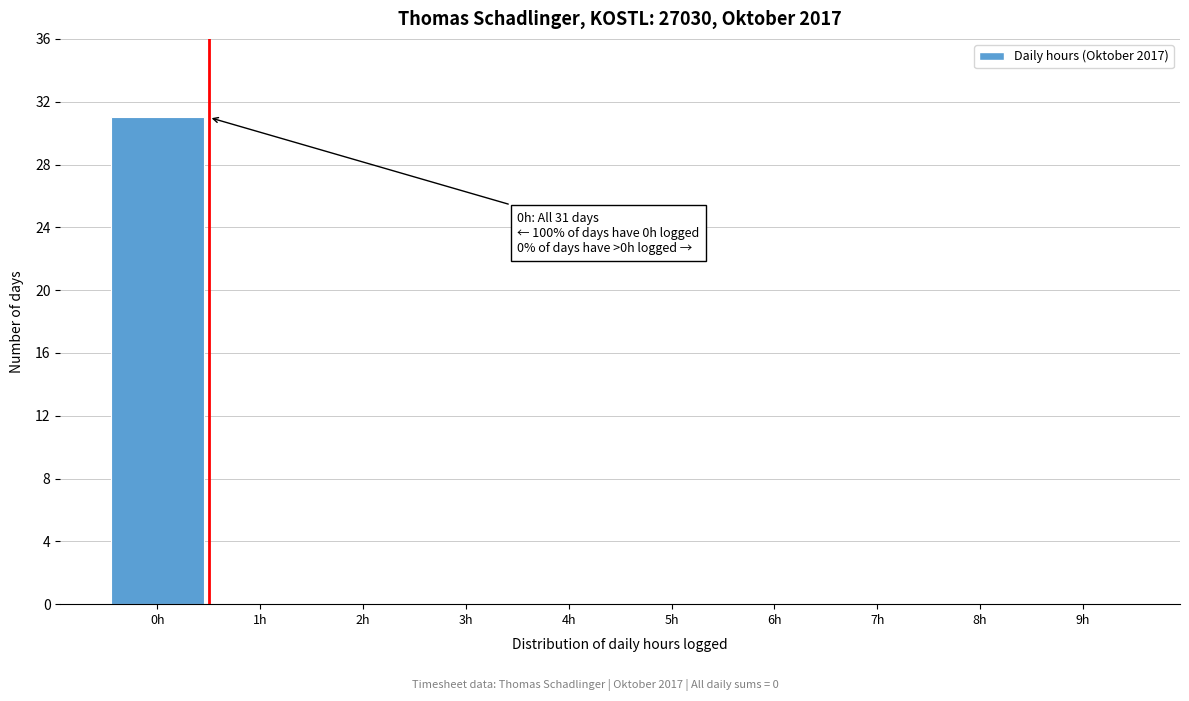

Reading left to right, list all the values displayed in this chart.

0h=31	1h=0	2h=0	3h=0	4h=0	5h=0	6h=0	7h=0	8h=0	9h=0